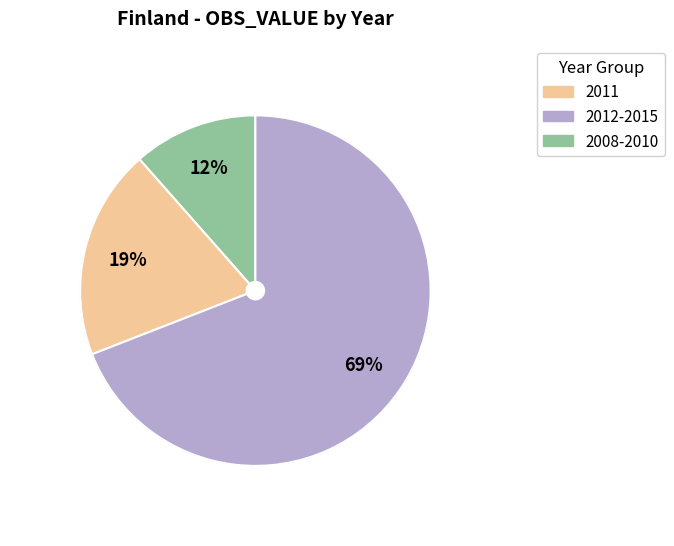

Does any single category account for the majority?

Yes